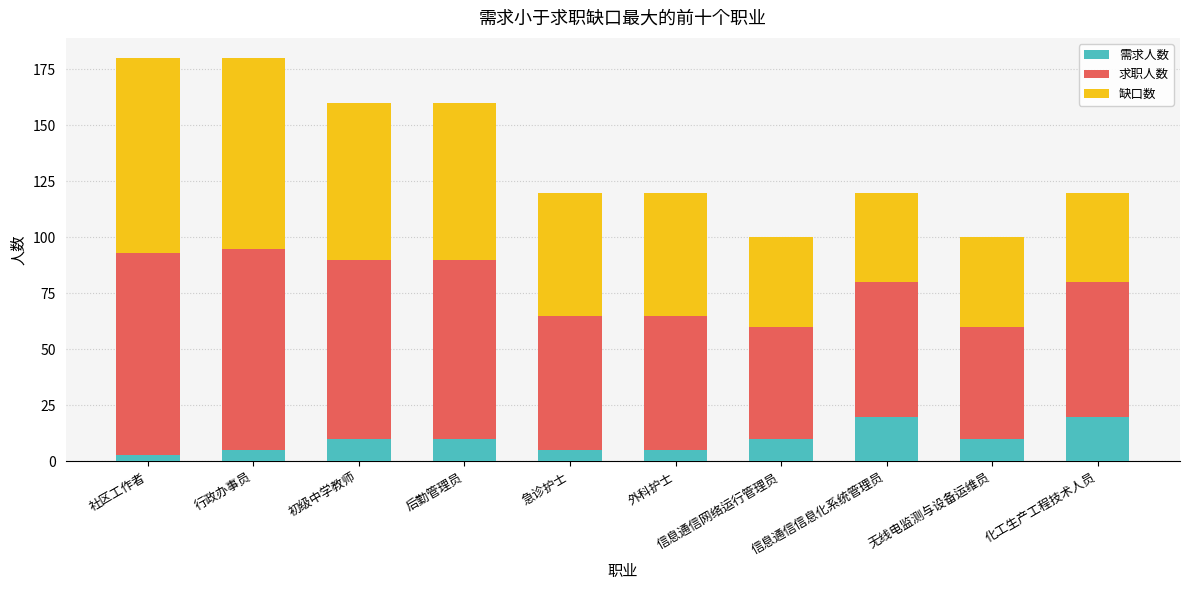

True or false: 需求人数 has a value of 28 at 化工生产工程技术人员.

False